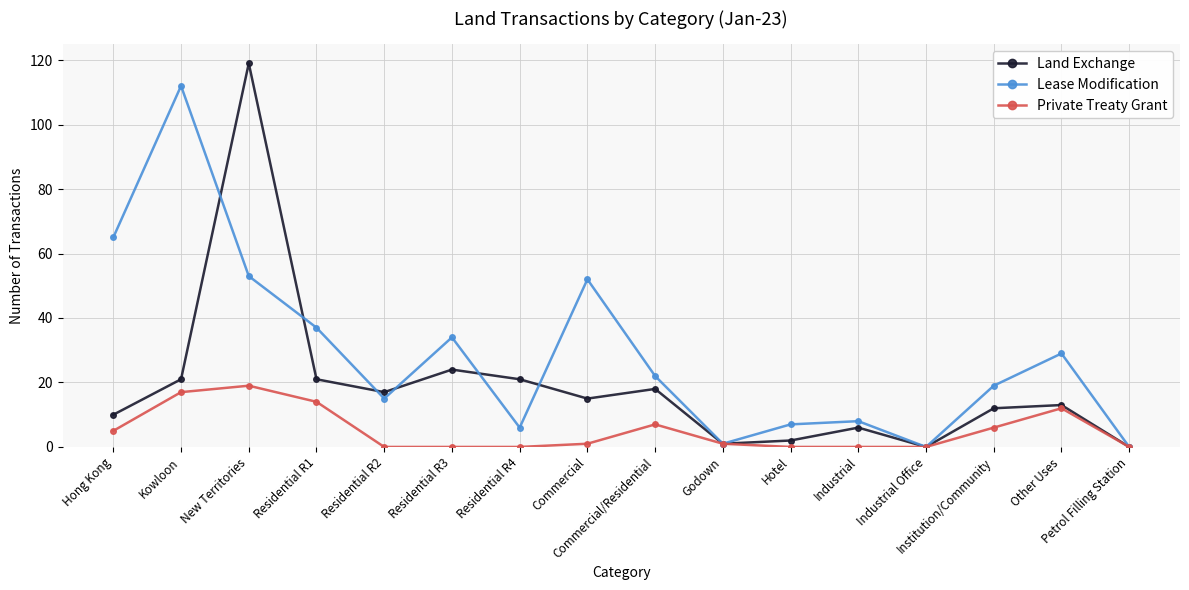

Reading right to left, list all the values displayed in this chart.

Land Exchange: Petrol Filling Station=0	Other Uses=13	Institution/Community=12	Industrial Office=0	Industrial=6	Hotel=2	Godown=1	Commercial/Residential=18	Commercial=15	Residential R4=21	Residential R3=24	Residential R2=17	Residential R1=21	New Territories=119	Kowloon=21	Hong Kong=10
Lease Modification: Petrol Filling Station=0	Other Uses=29	Institution/Community=19	Industrial Office=0	Industrial=8	Hotel=7	Godown=1	Commercial/Residential=22	Commercial=52	Residential R4=6	Residential R3=34	Residential R2=15	Residential R1=37	New Territories=53	Kowloon=112	Hong Kong=65
Private Treaty Grant: Petrol Filling Station=0	Other Uses=12	Institution/Community=6	Industrial Office=0	Industrial=0	Hotel=0	Godown=1	Commercial/Residential=7	Commercial=1	Residential R4=0	Residential R3=0	Residential R2=0	Residential R1=14	New Territories=19	Kowloon=17	Hong Kong=5